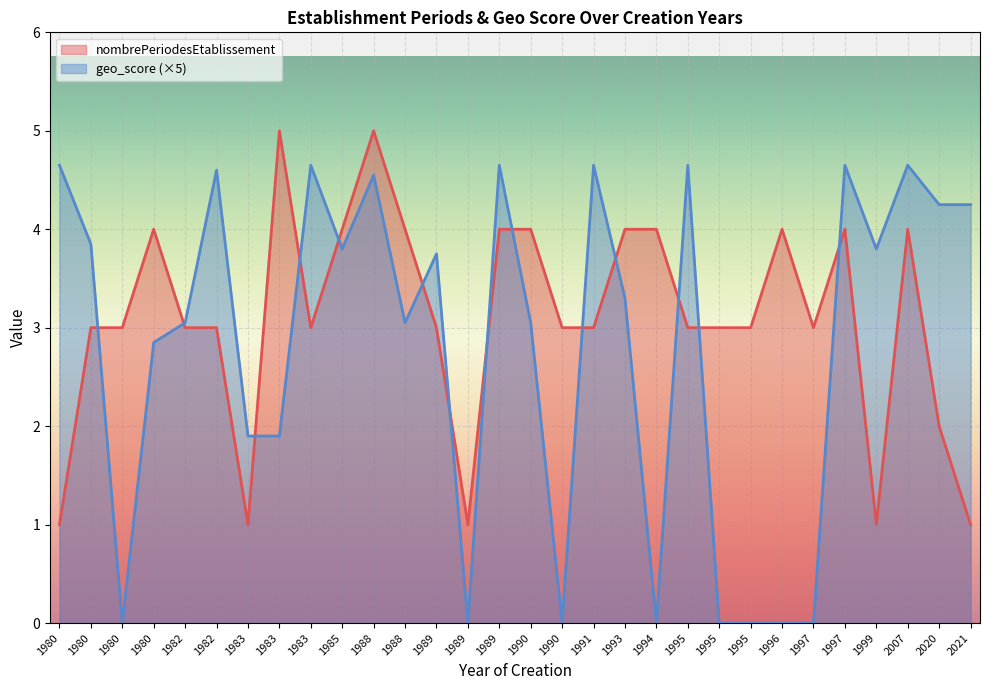

List the series in order of their overall mean, highest first.

nombrePeriodesEtablissement, geo_score (×5)